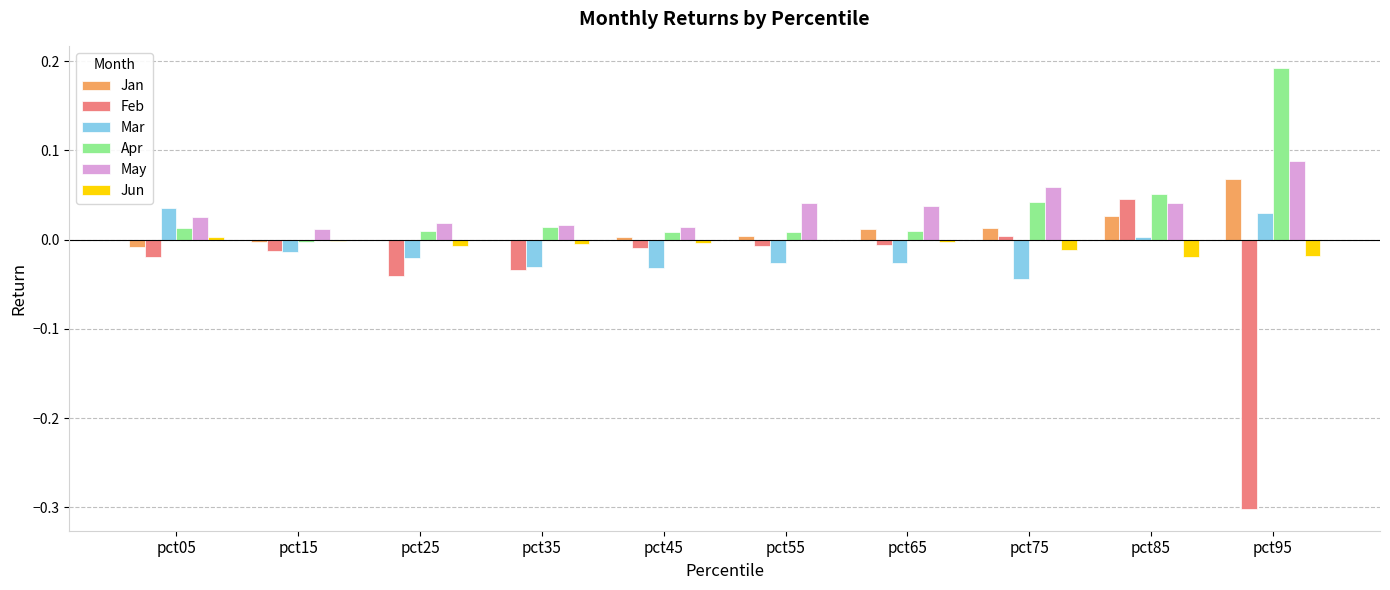

Which series has the widest spread of values?

Feb